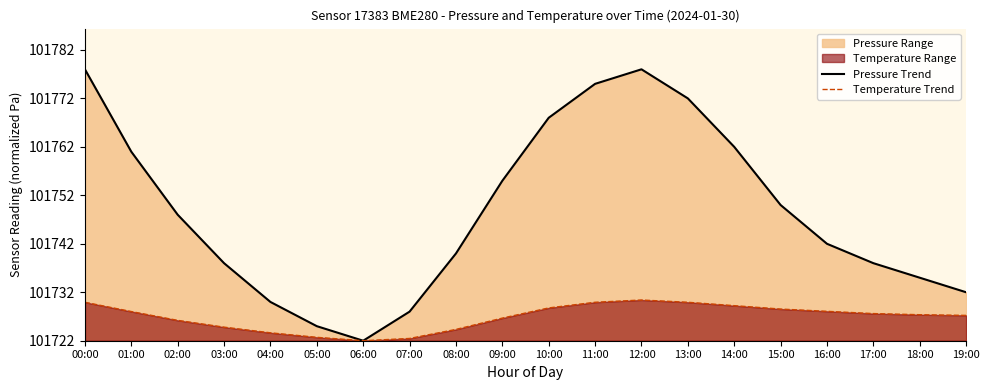

Which series has the widest spread of values?

Pressure Trend